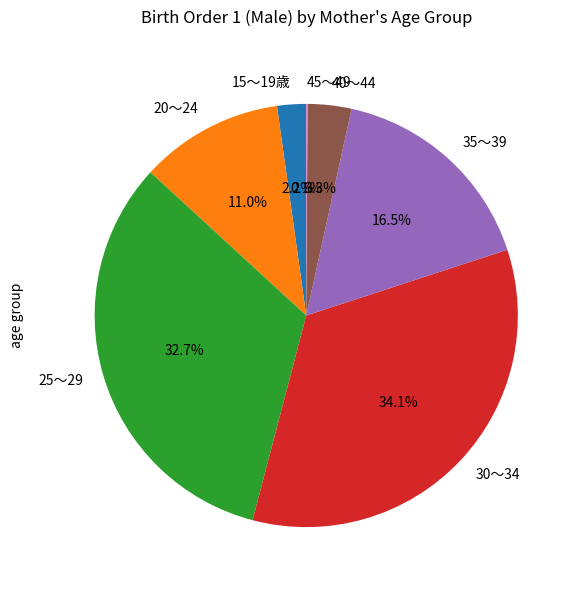

To the nearest percent, what is the difference between the largest and smallest slice percentages?

34%